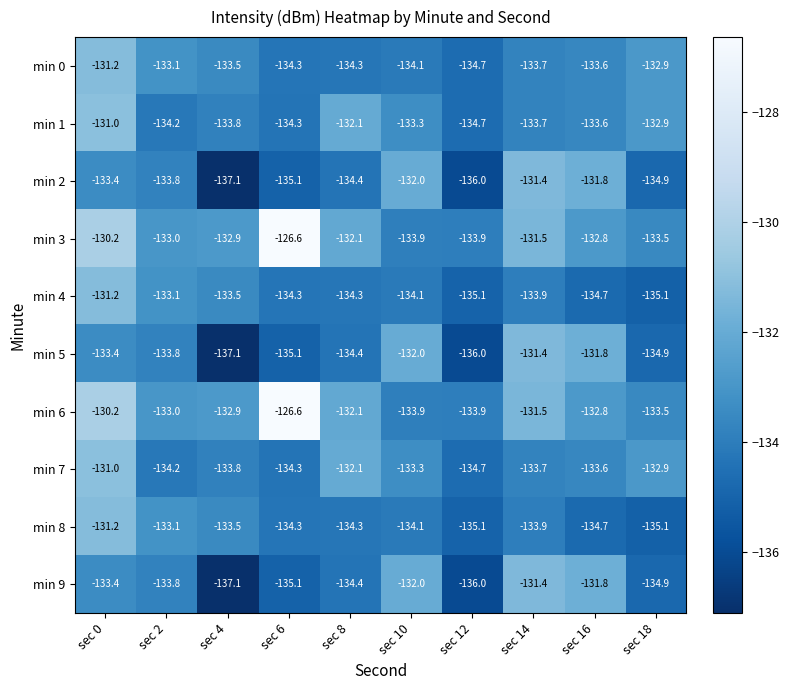

What is the sum of all min 9 values?

-1339.9